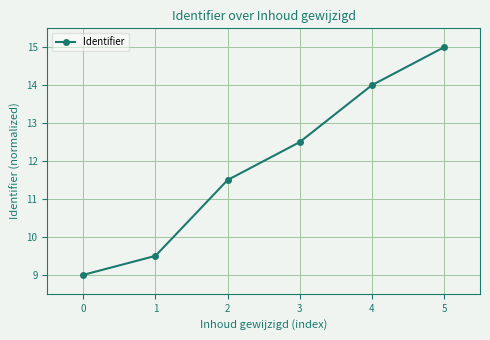

Does the chart have visible grid lines?

Yes